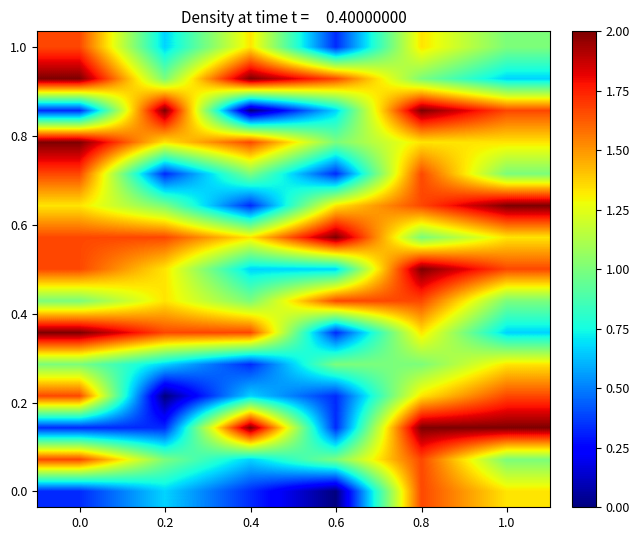

At how many categories does at least one series exceed 1?

6